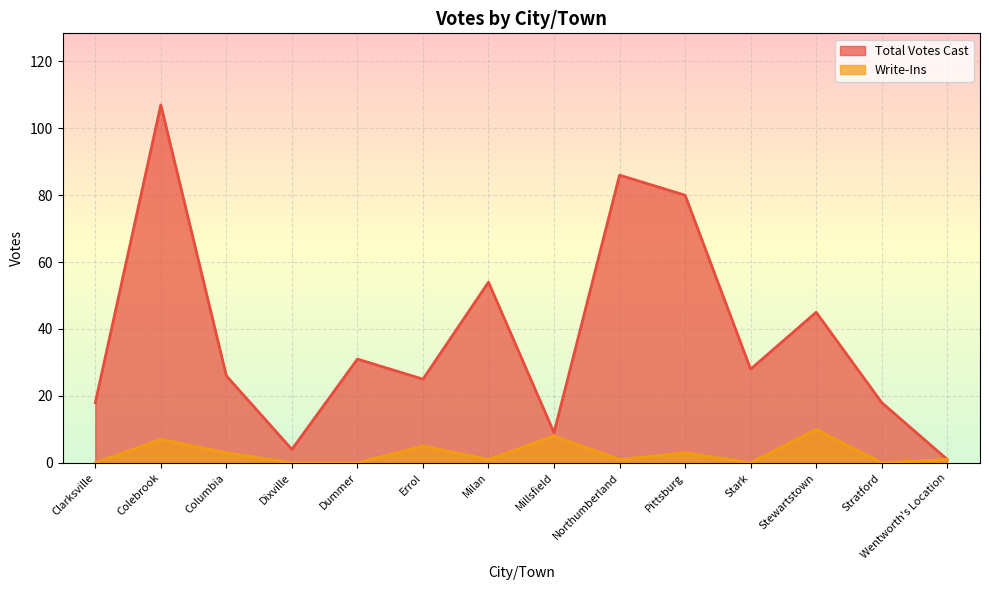

What value does the Total Votes Cast series have at Milan?

54